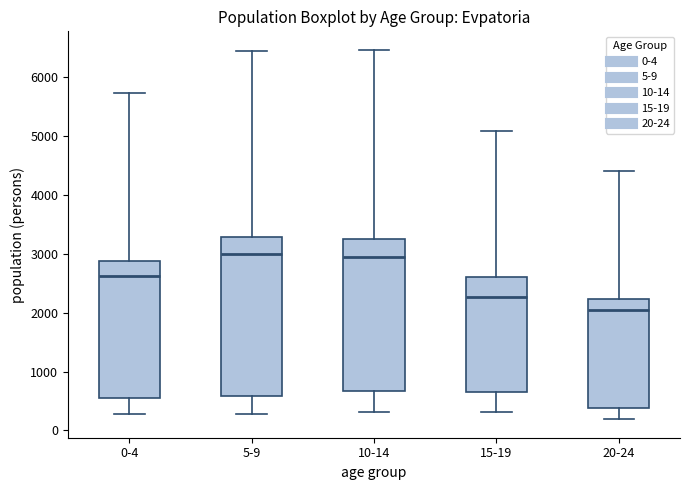

Reading left to right, transcribe this box plot: for each box, give where its median line is, the range the box spans, and where its two whiskers end, as read against the y-axis. The values are not printed on the chart, so give them approximately, as read against the axis.

0-4: median 2600, box 500 to 2900, whiskers 300 to 5700
5-9: median 3000, box 600 to 3300, whiskers 300 to 6400
10-14: median 2900, box 700 to 3300, whiskers 300 to 6500
15-19: median 2300, box 600 to 2600, whiskers 300 to 5100
20-24: median 2000, box 400 to 2200, whiskers 200 to 4400